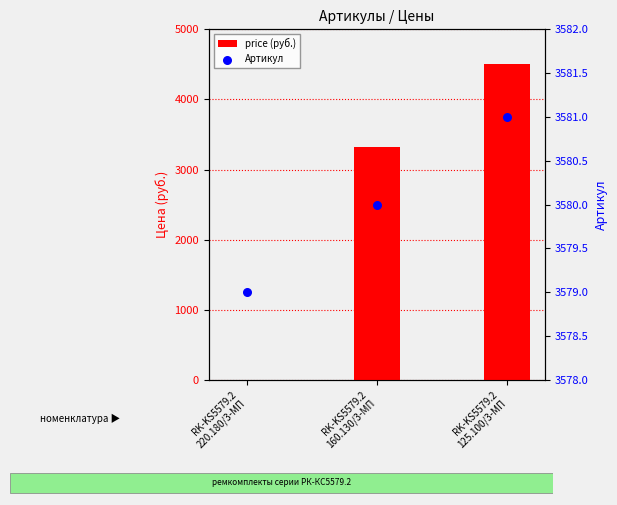

Is the value of Артикул at RK-KS5579.2
125.100/3-МП greater than the value of price (руб.) at RK-KS5579.2
220.180/3-МП?

Yes